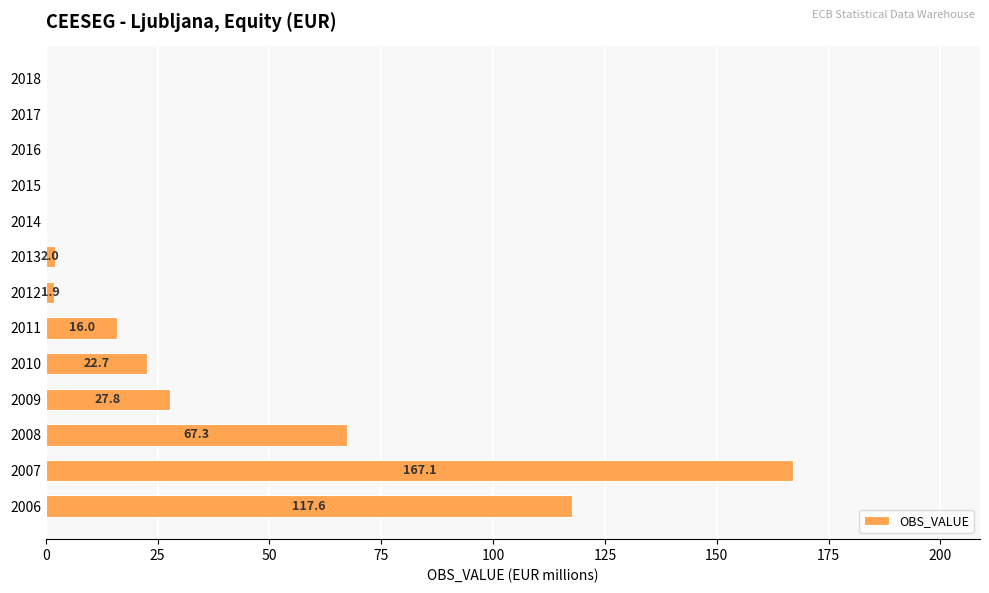

Reading bottom to top, what are all the values shown in this chart?

2006=117.6	2007=167.1	2008=67.3	2009=27.8	2010=22.7	2011=16.0	2012=1.9	2013=2.0	2014=0.0	2015=0.0	2016=0.0	2017=0.0	2018=0.0